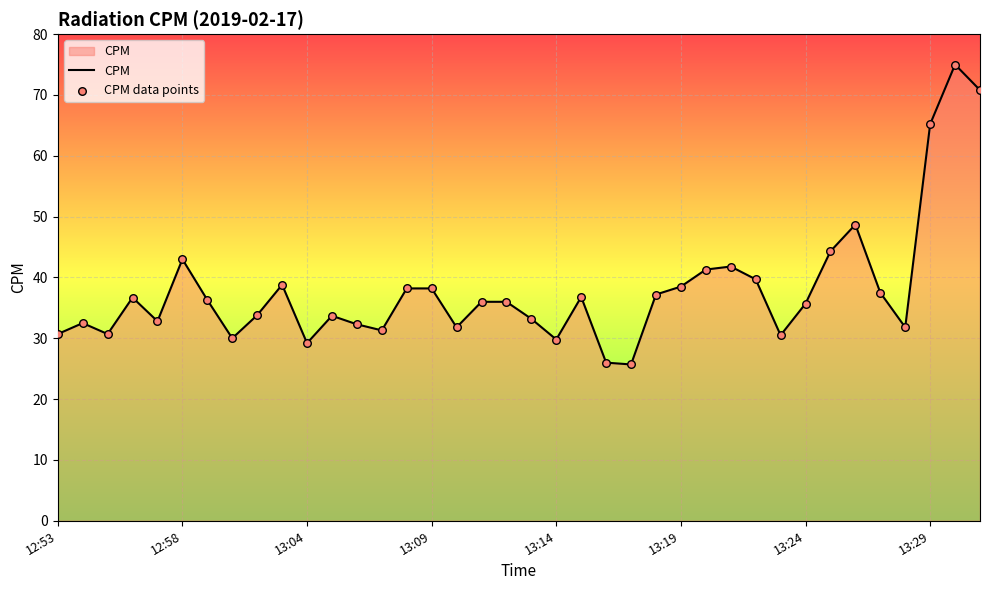

What is the smallest value displayed?

25.7